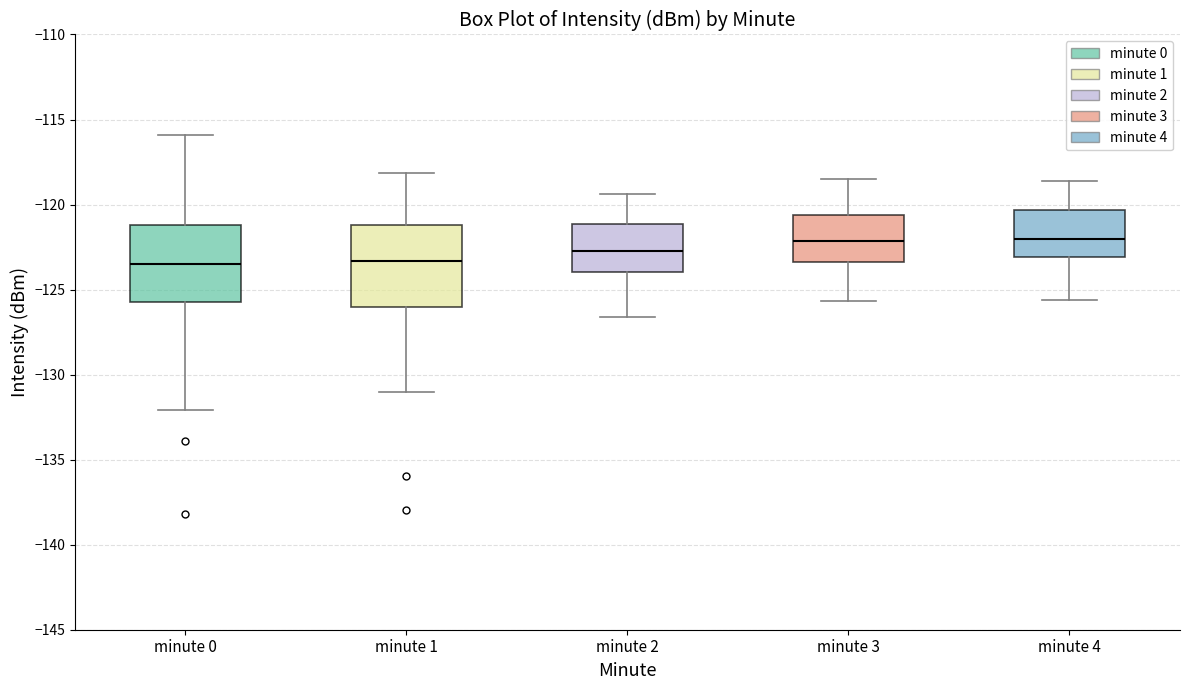

Reading left to right, read every box against the y-axis: the position of its median line, the range the box covers, and the ends of its whiskers. The values are not printed on the chart, so give them approximately, as read against the axis.

minute 0: median -123.5, box -126.0 to -121.0, whiskers -132.0 to -116.0
minute 1: median -123.5, box -126.0 to -121.0, whiskers -131.0 to -118.0
minute 2: median -122.5, box -124.0 to -121.0, whiskers -126.5 to -119.5
minute 3: median -122.0, box -123.5 to -120.5, whiskers -125.5 to -118.5
minute 4: median -122.0, box -123.0 to -120.5, whiskers -125.5 to -118.5